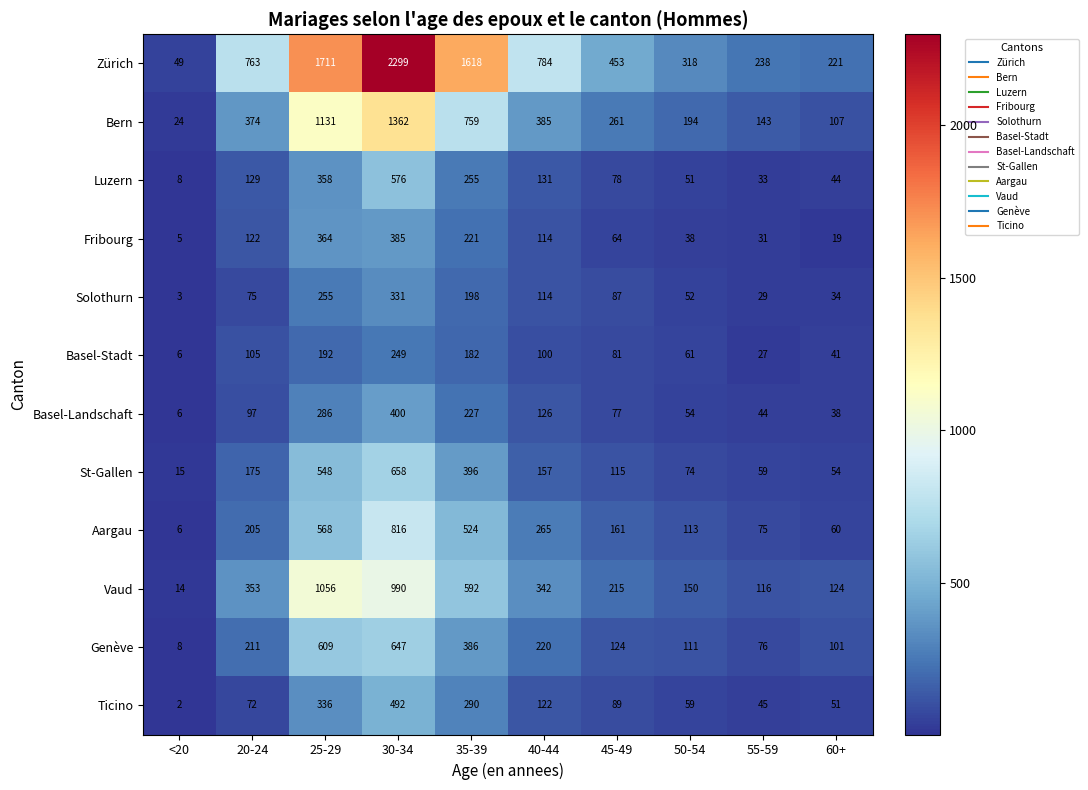

Which category has the lowest value across all series?

<20